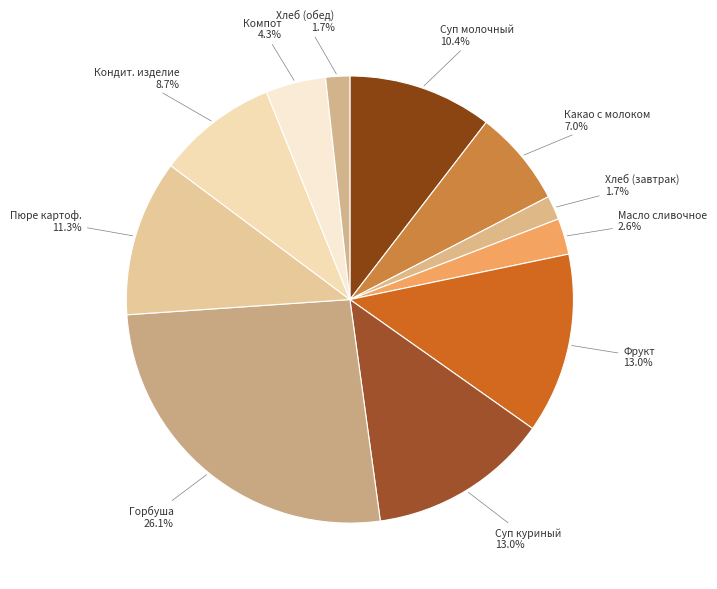

Which slice is the largest?

Горбуша